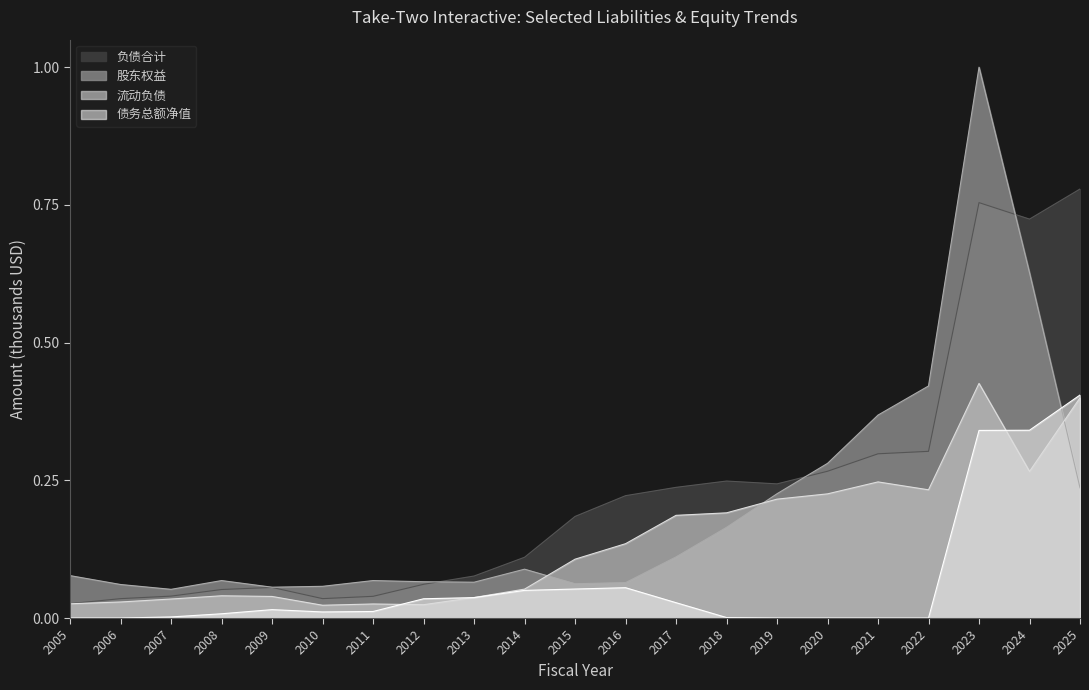

True or false: 负债合计 has a value of 0.1 at 2015.

False